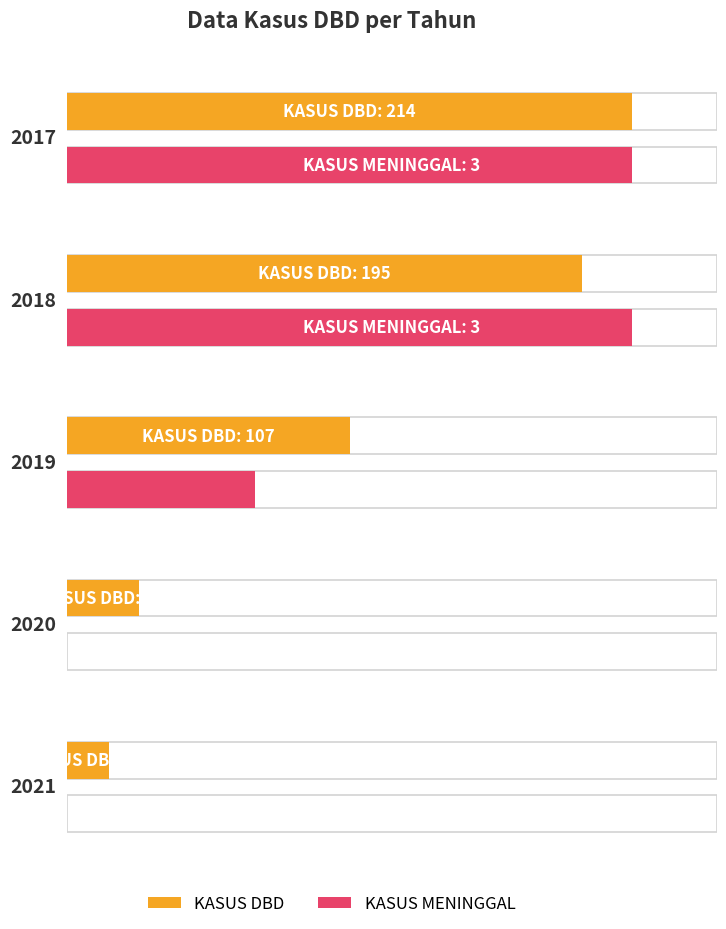

List the labels in order of KASUS DBD value, smallest first.

2021, 2020, 2019, 2018, 2017